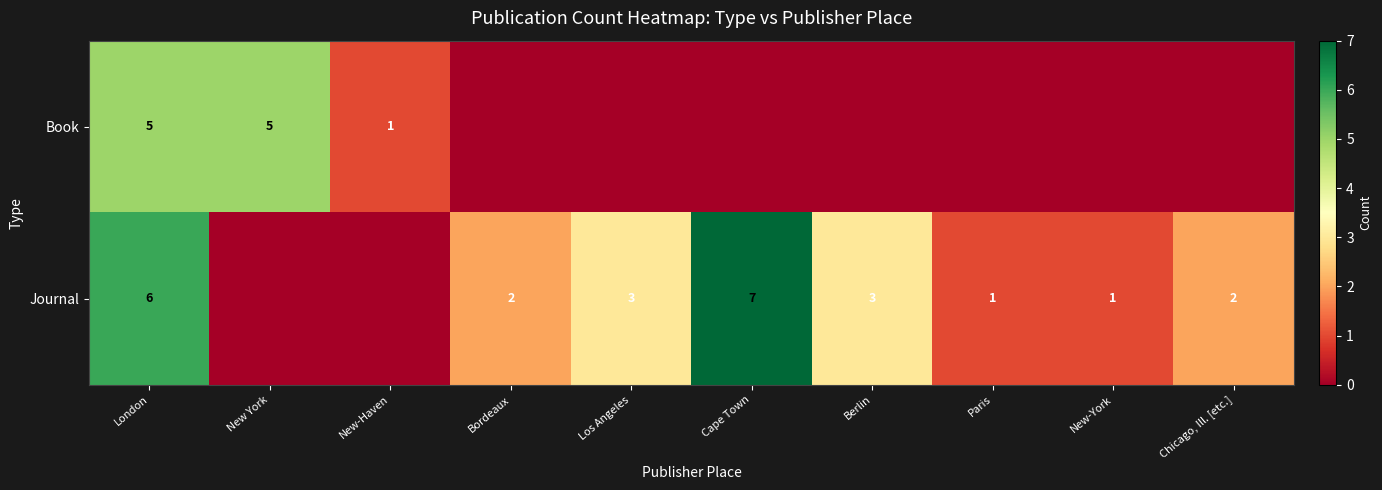

Is the value of Journal at Los Angeles greater than the value of Book at New York?

No